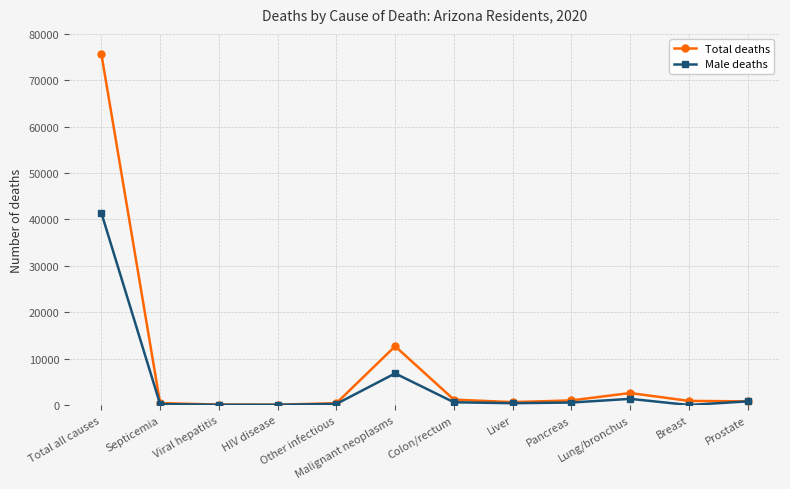

List the series in order of their overall mean, highest first.

Total deaths, Male deaths